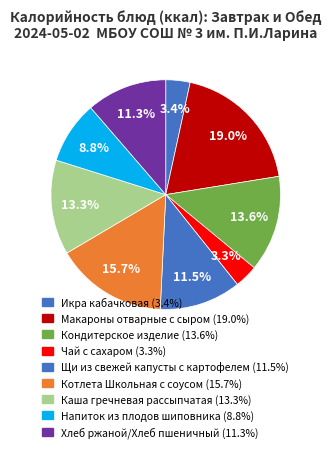

Is it true that Каша гречневая рассыпчатая is 13% of the pie?

True